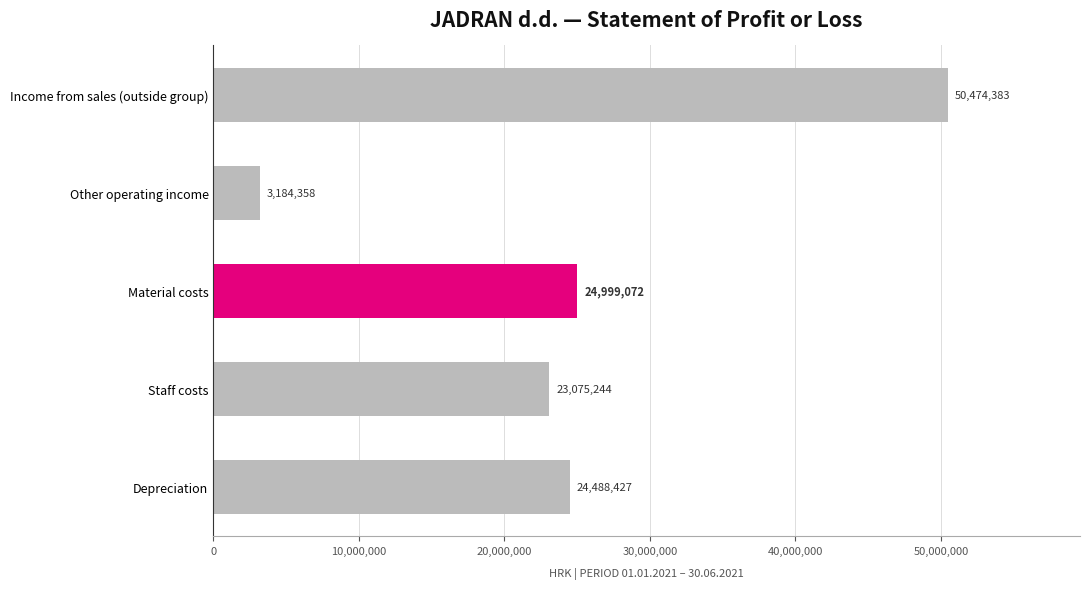

Rank the categories by value from highest to lowest.

Income from sales (outside group), Material costs, Depreciation, Staff costs, Other operating income